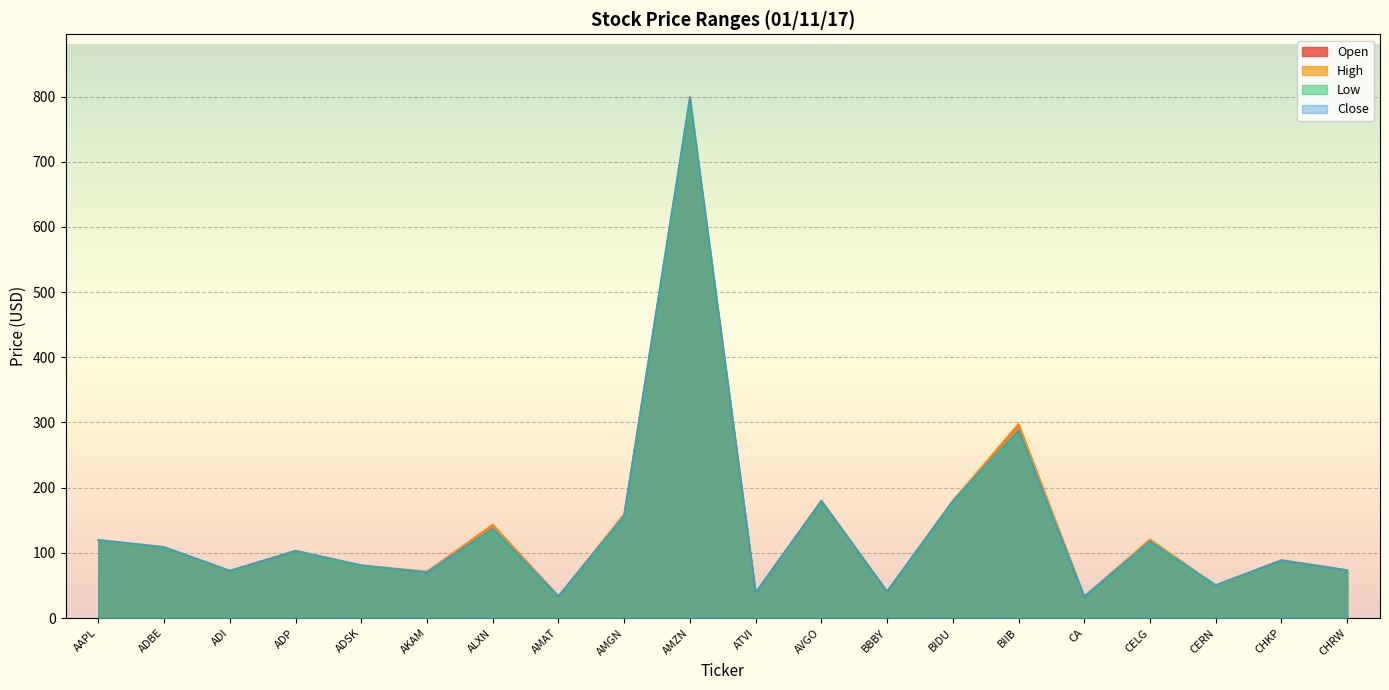

What is the difference between the maximum and minimum values in the Low series?

756.9